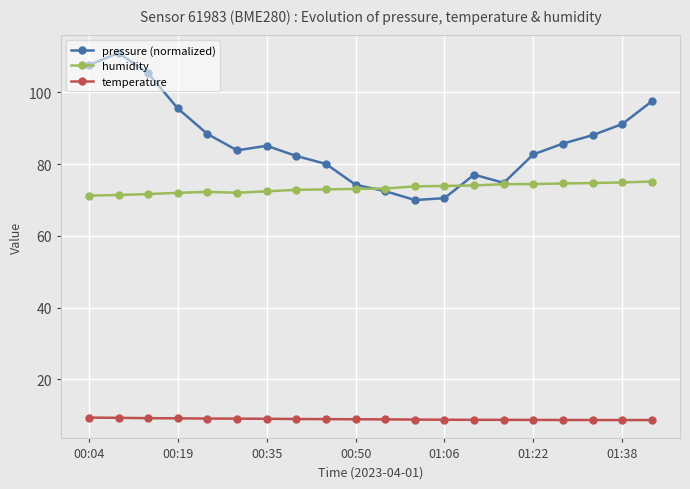

What is the value of the temperature point at the 10th from the left?

8.9